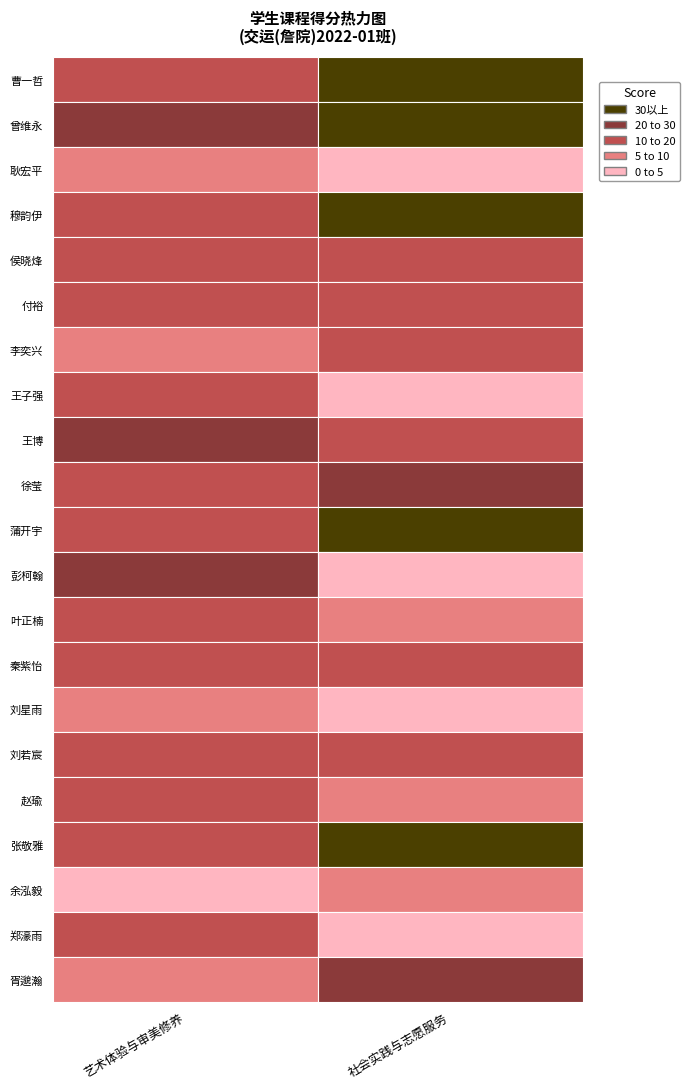

Which series changed the most between 王子强 and 赵瑜?

艺术体验与审美修养